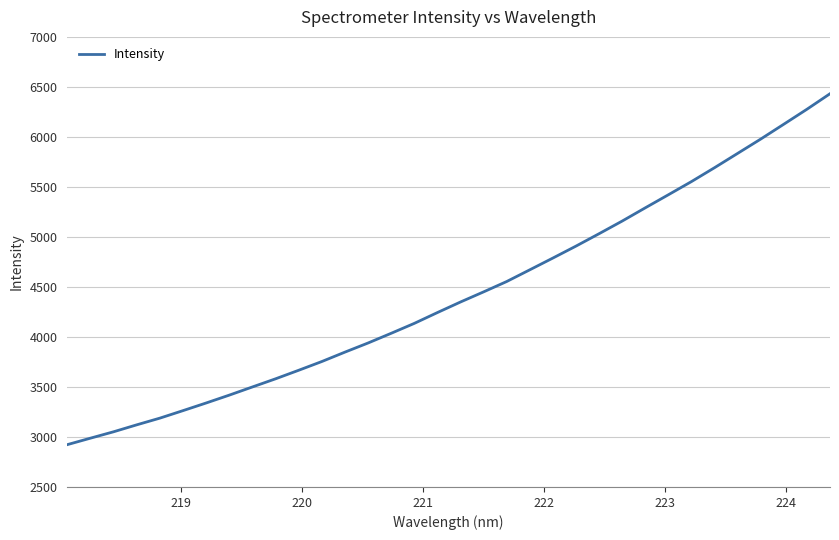

What is the smallest value displayed?

2923.2